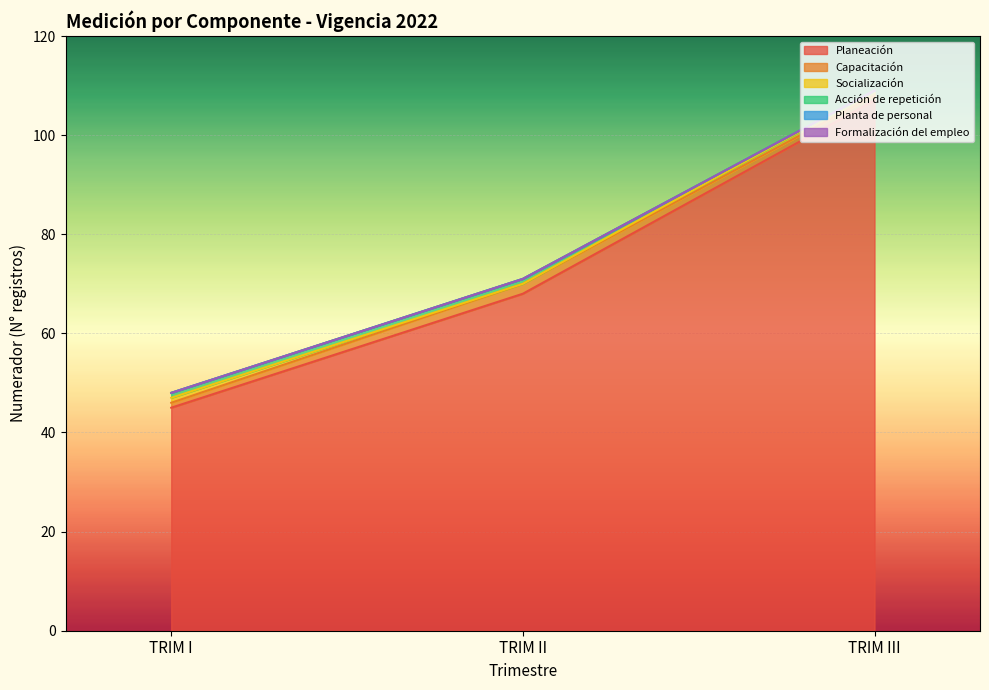

What is the difference between the Planeación values at TRIM II and TRIM III?

39